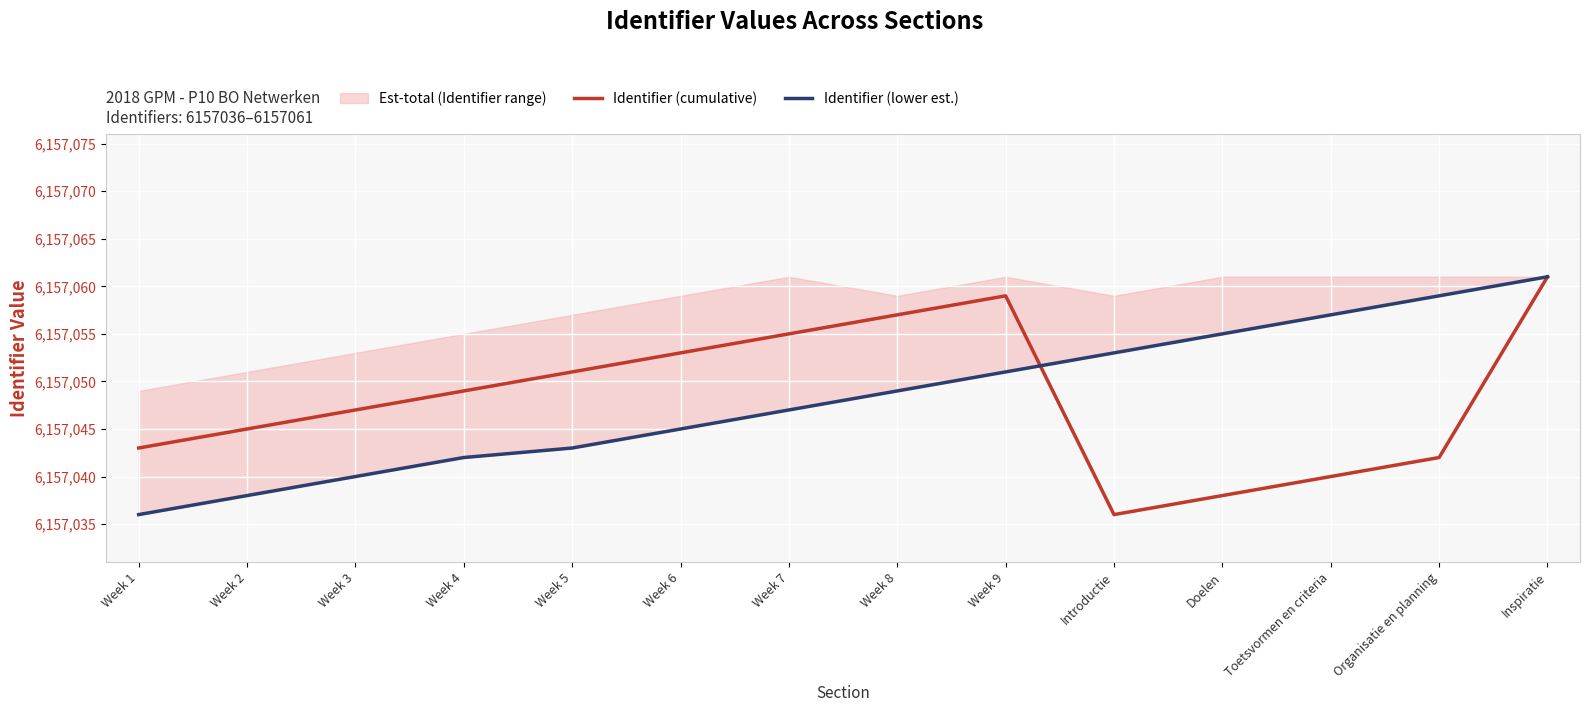

The Identifier (cumulative) series shows 6157049 at Week 4. True or false?

True